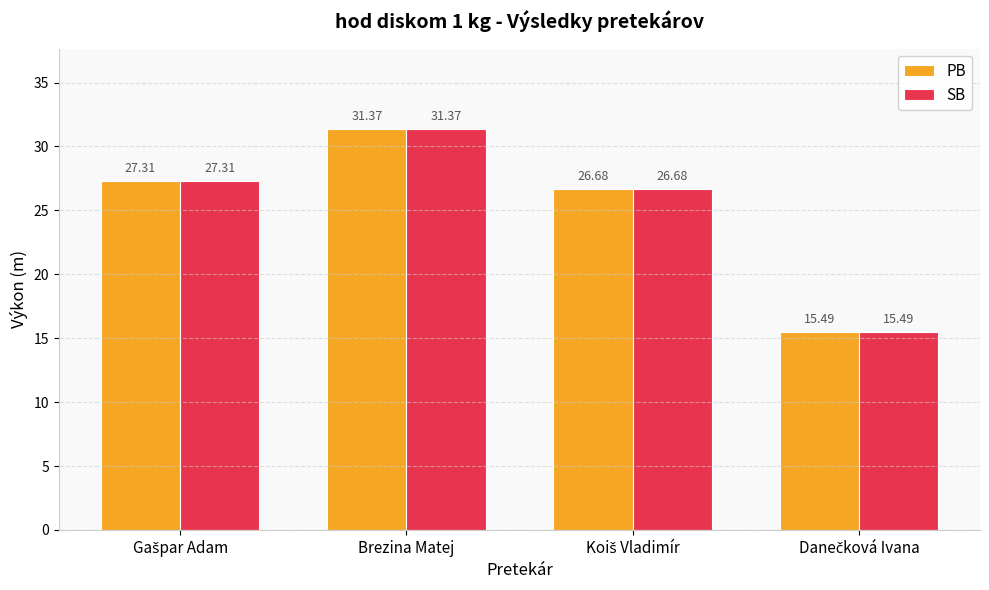

How many bars are there in total?

8